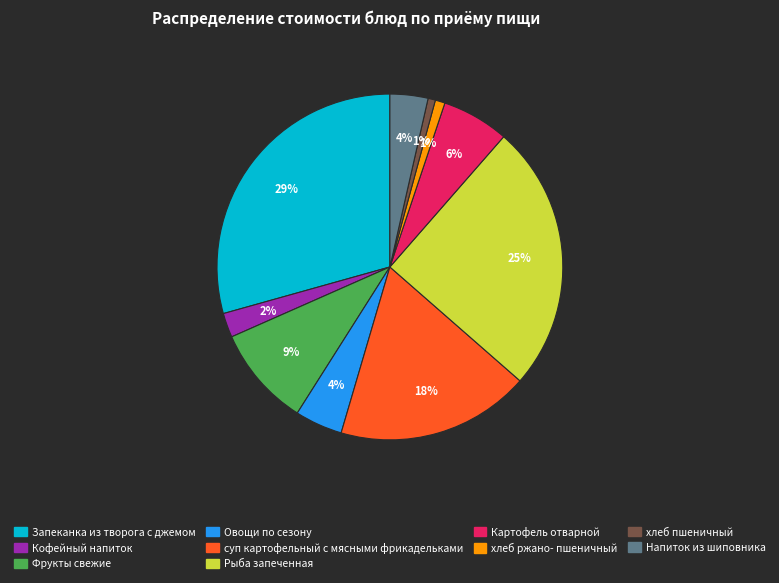

To the nearest percent, what is the difference between the суп картофельный с мясными фрикадельками and Картофель отварной slice percentages?

12%